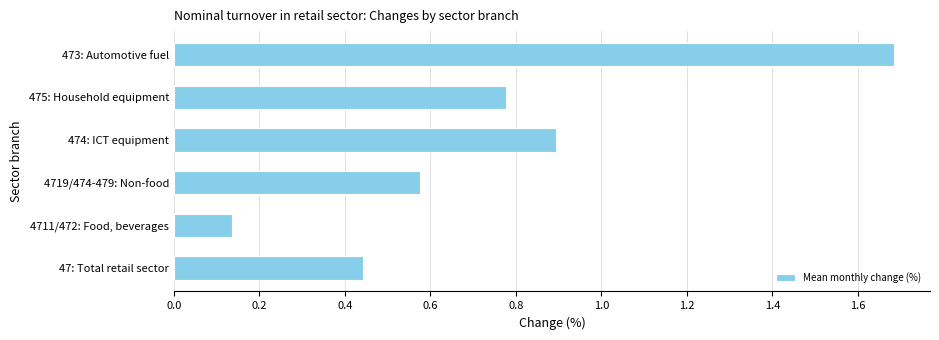

Read the value at 473: Automotive fuel.

1.7